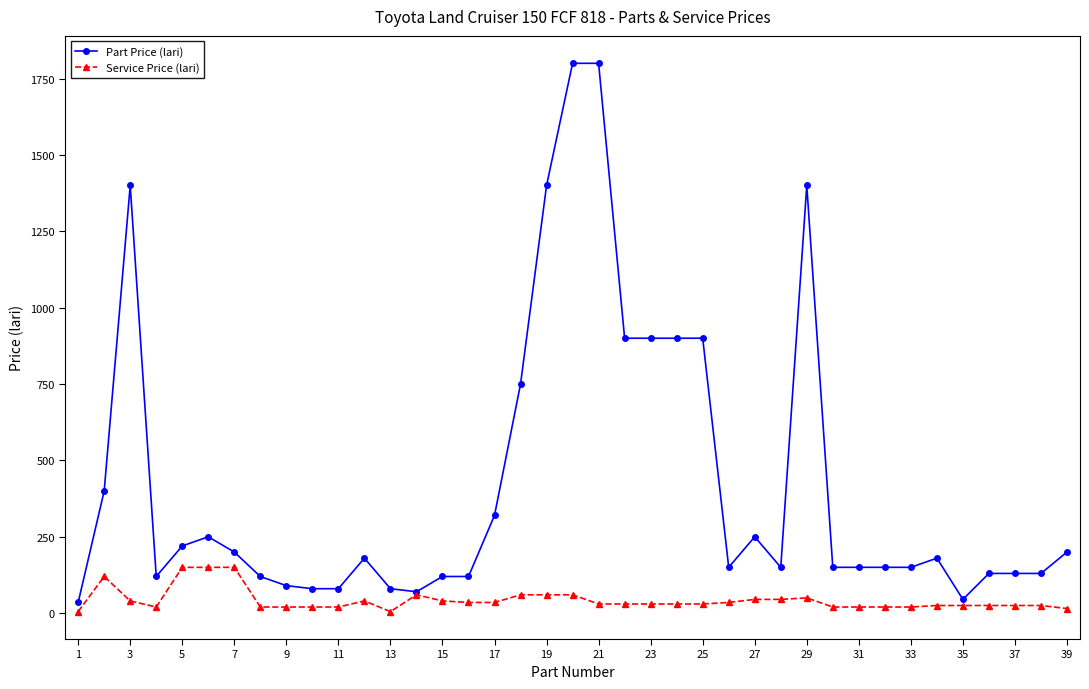

Does the chart have visible grid lines?

No